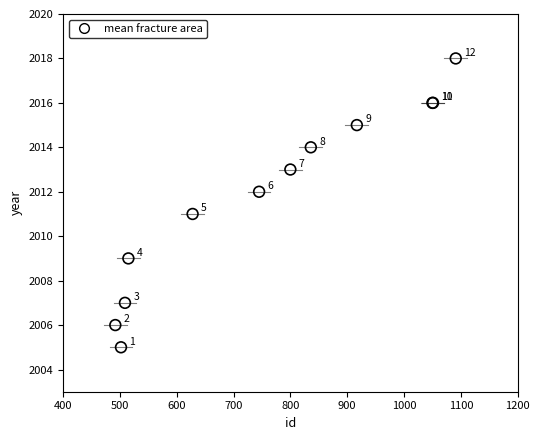

What Y value in the scatter plot is closest to 2011?

2011